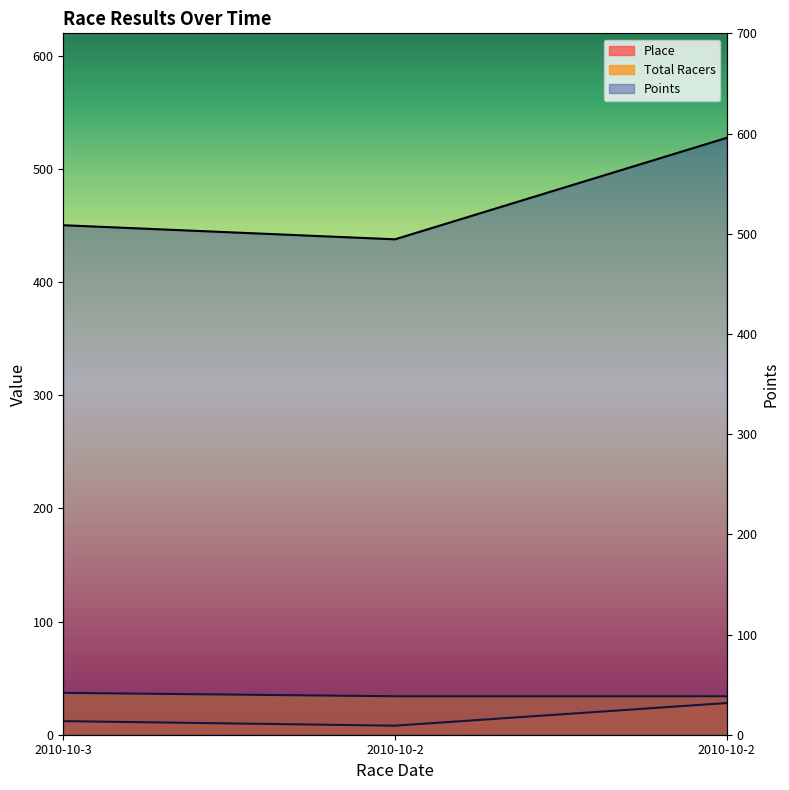

At 2010-10-2, list the series in order from smallest to largest.

Place, Total Racers, Points